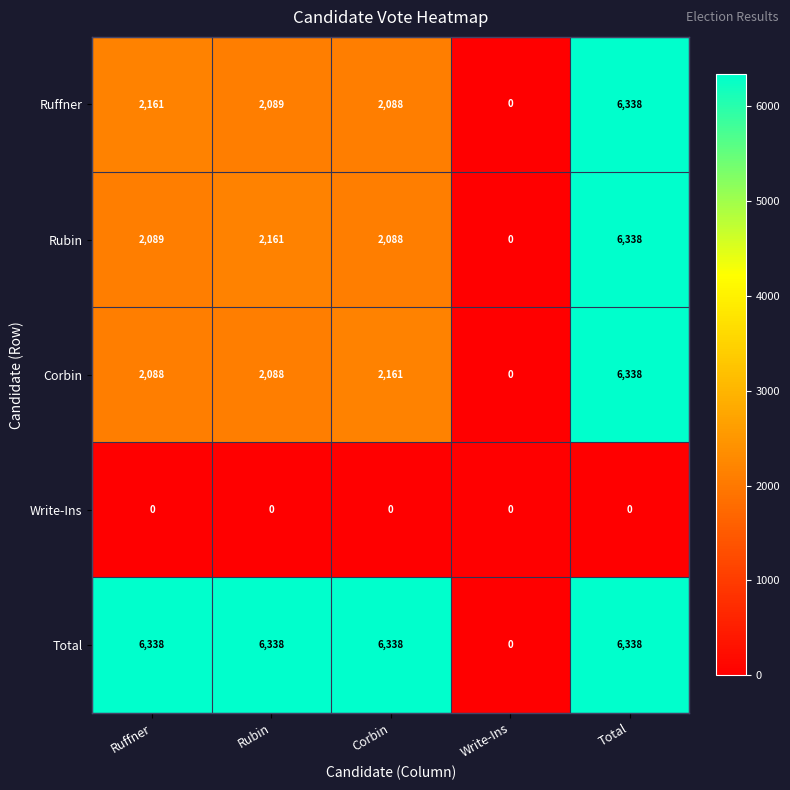

At how many categories does at least one series exceed 483?

4